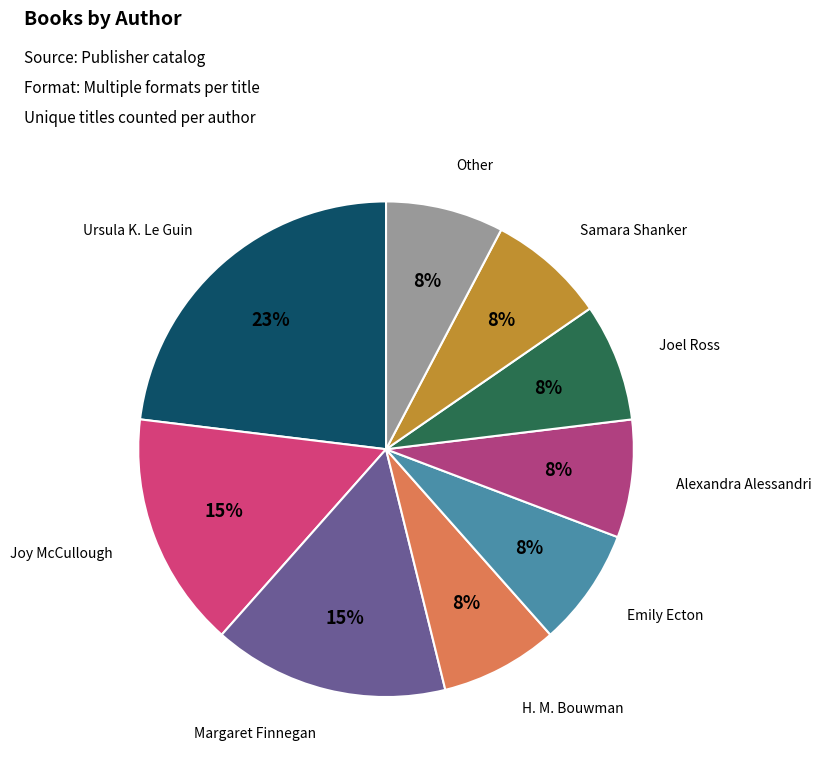

To the nearest percent, what is the average slice percentage?

11%